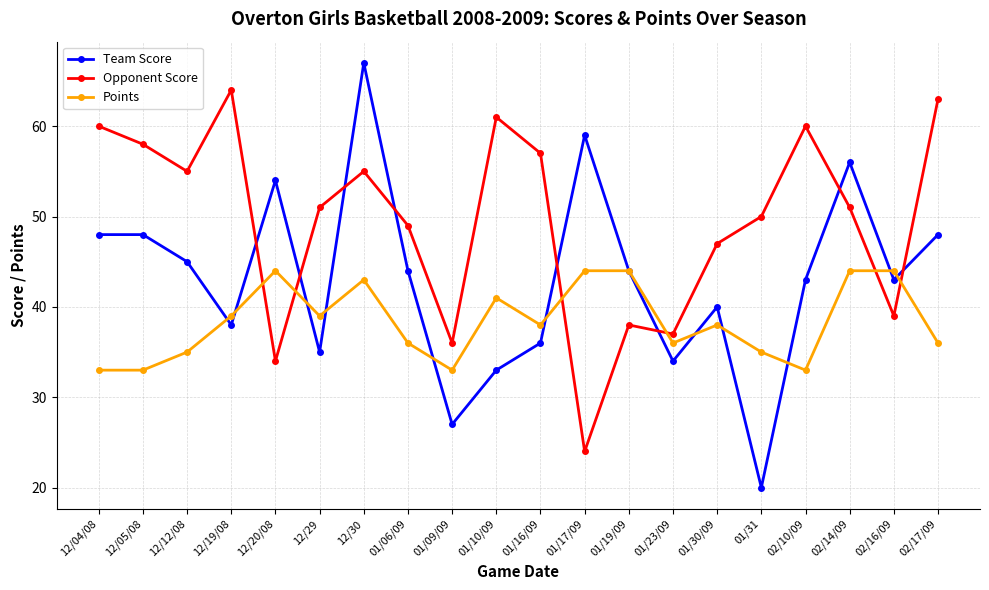

How many lines are shown in the chart?

3